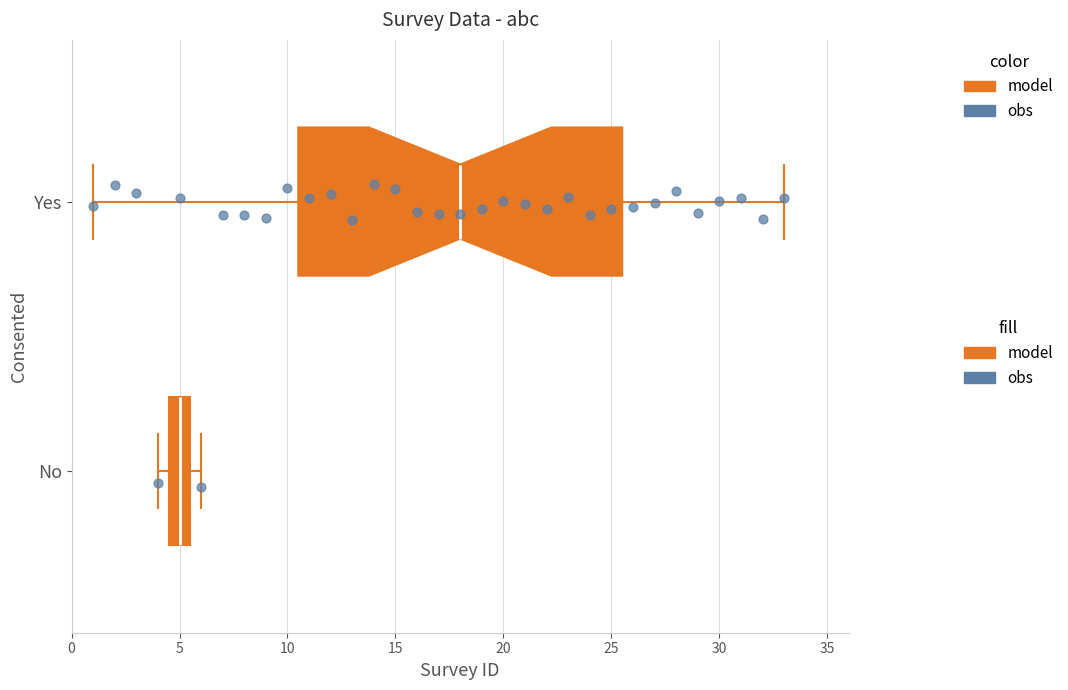

Comparing the boxes themselves (not the whiskers), which one is the widest?

Yes